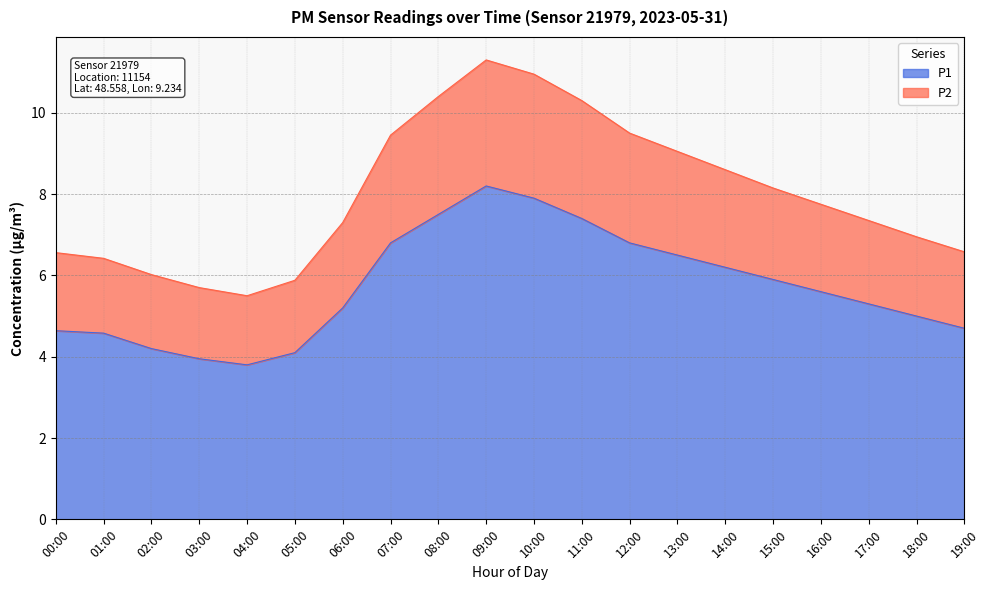

What is the difference between the highest and lowest values at 07:00?

2.6